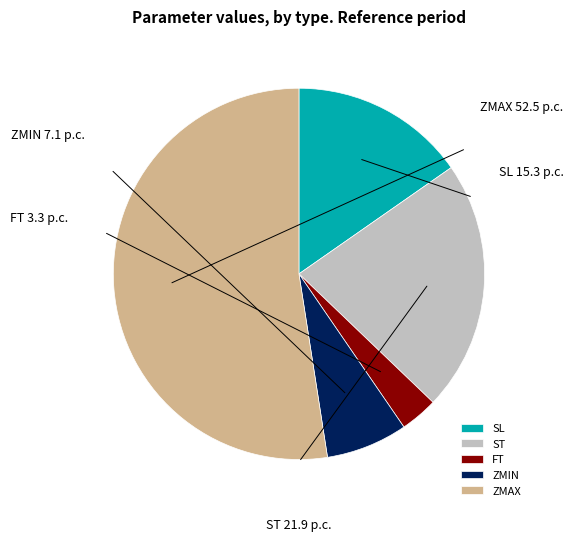

Is ZMAX the majority of the pie?

Yes